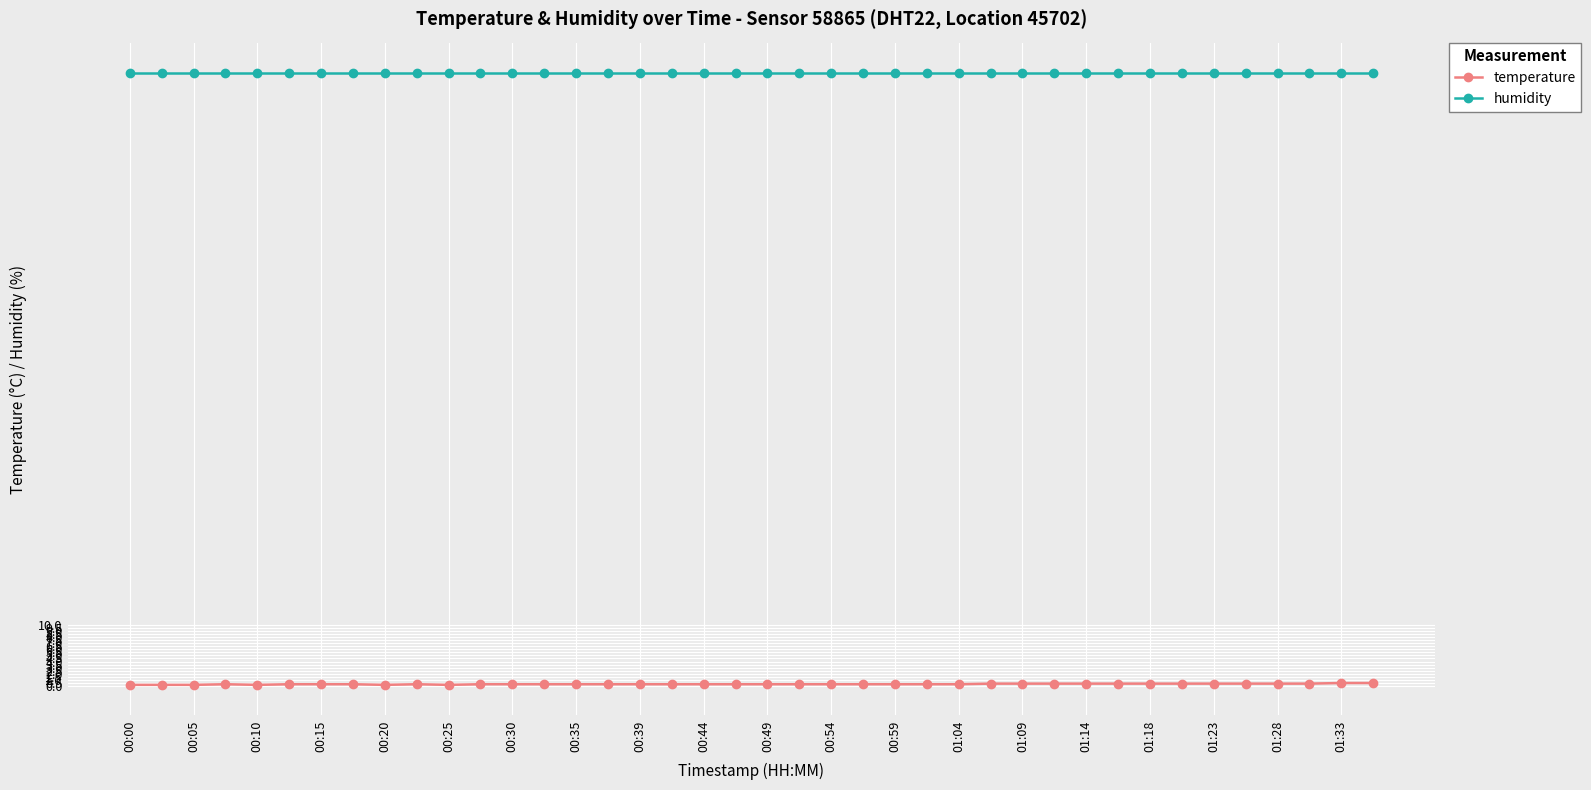

What is the average value of the humidity series?

99.9